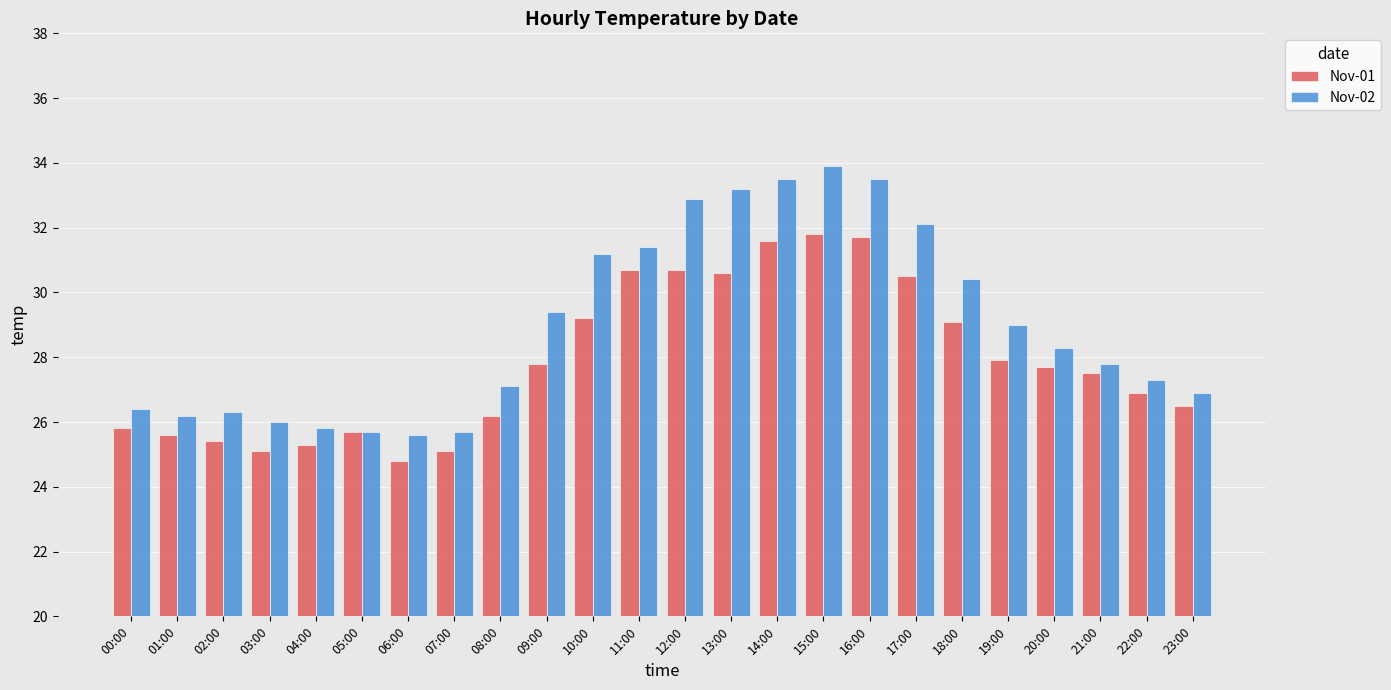

Read the Nov-02 value at 10:00.

31.2